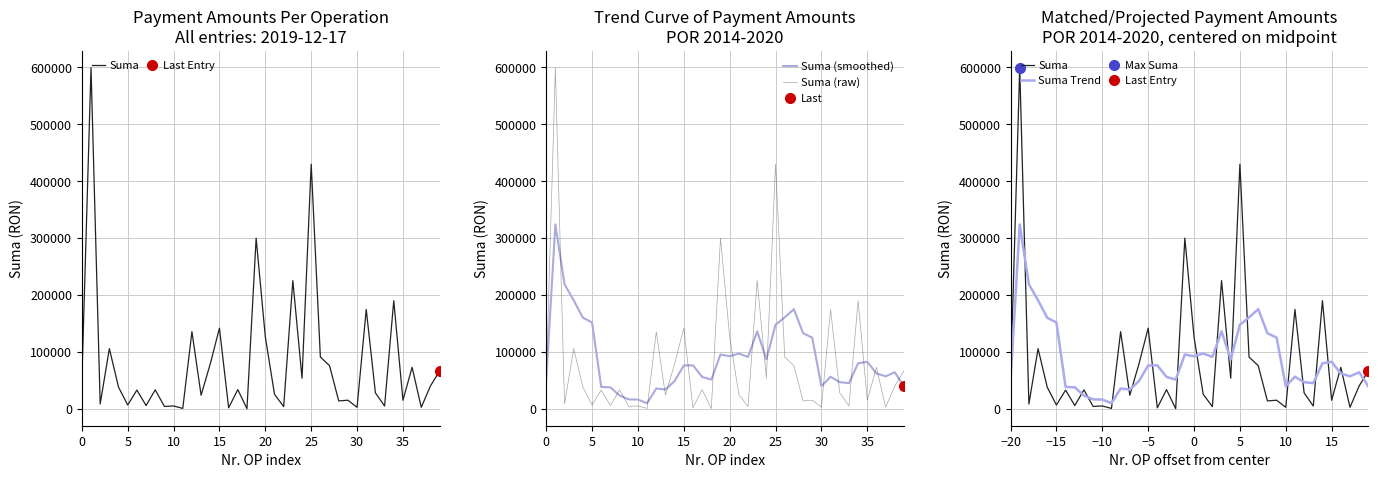

What is the difference between the maximum and minimum values in the Suma (smoothed) series?

314291.5